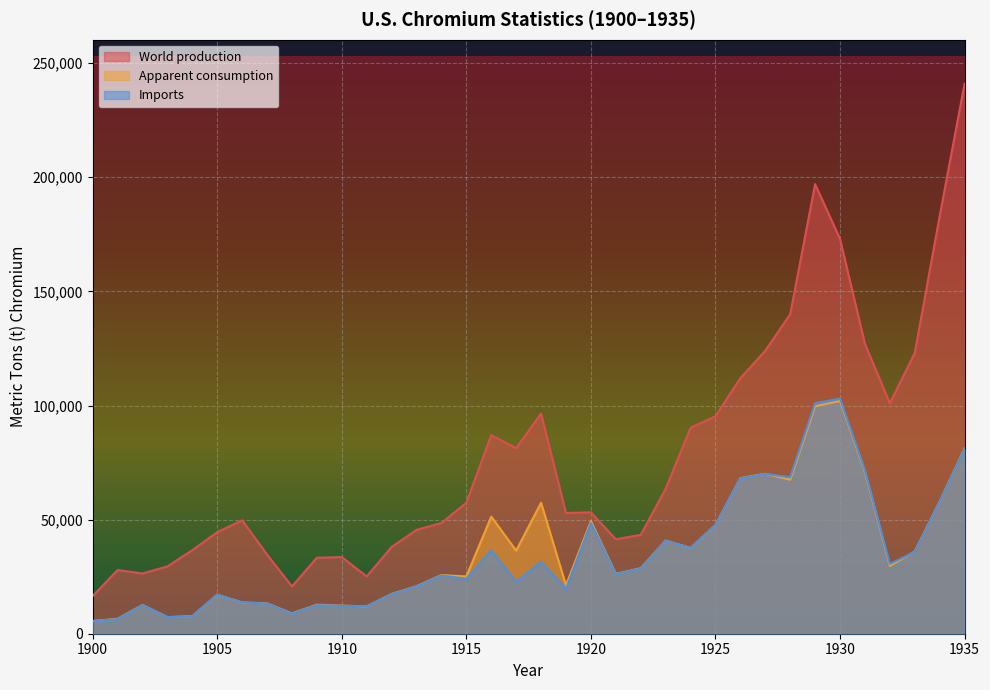

At which category is the sum across all series the highest?

1935